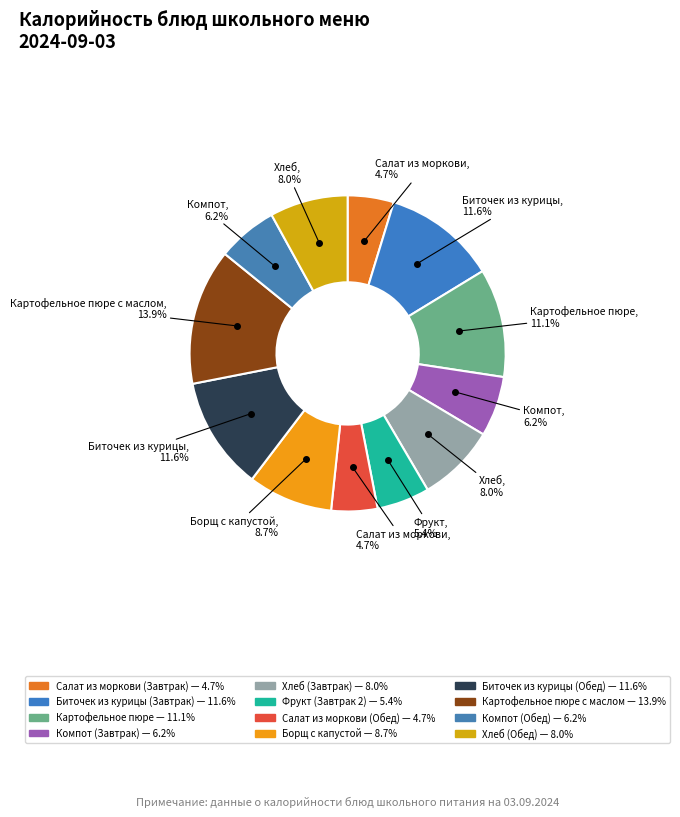

Count the number of slices in the pie.

12